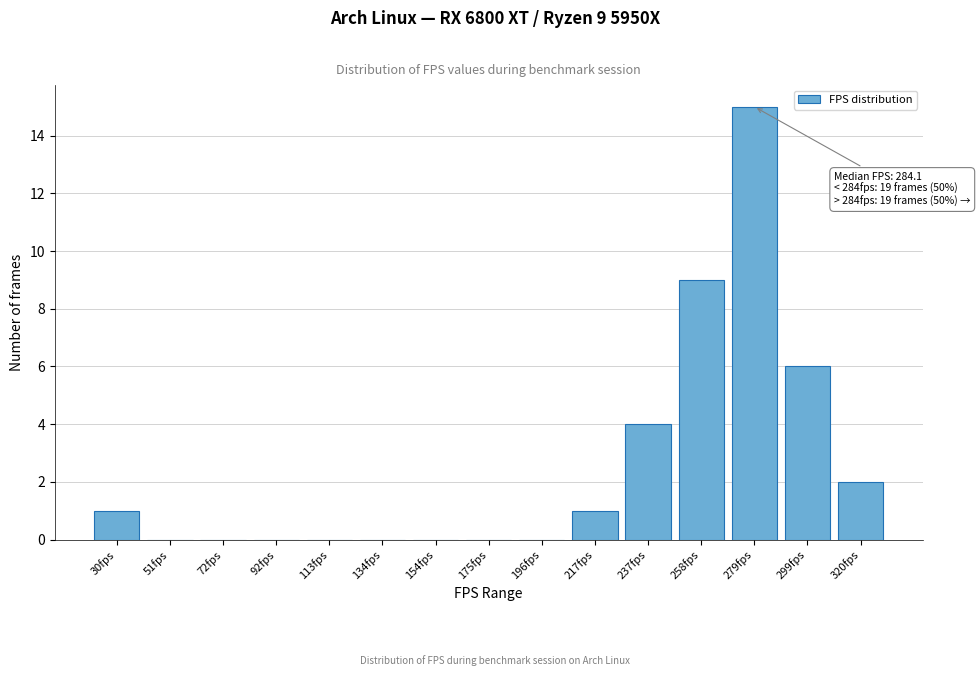

Reading left to right, extract all data points from this chart.

30fps=1	51fps=0	72fps=0	92fps=0	113fps=0	134fps=0	154fps=0	175fps=0	196fps=0	217fps=1	237fps=4	258fps=9	279fps=15	299fps=6	320fps=2